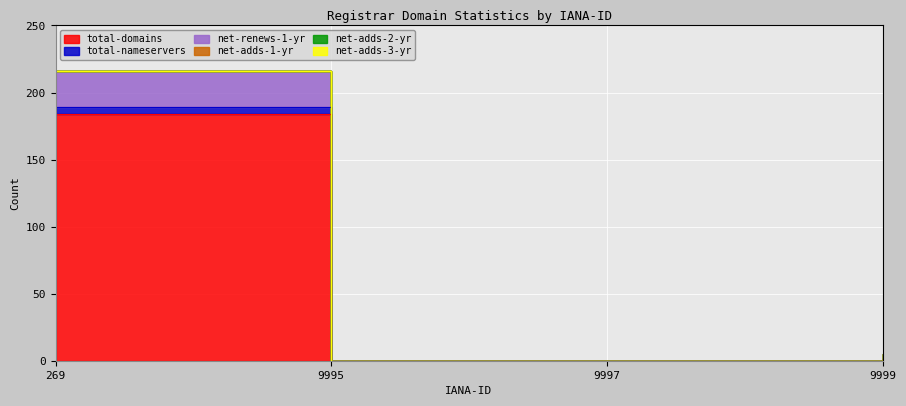

List the series in order of their peak value, highest first.

total-domains, net-renews-1-yr, total-nameservers, net-adds-1-yr, net-adds-2-yr, net-adds-3-yr